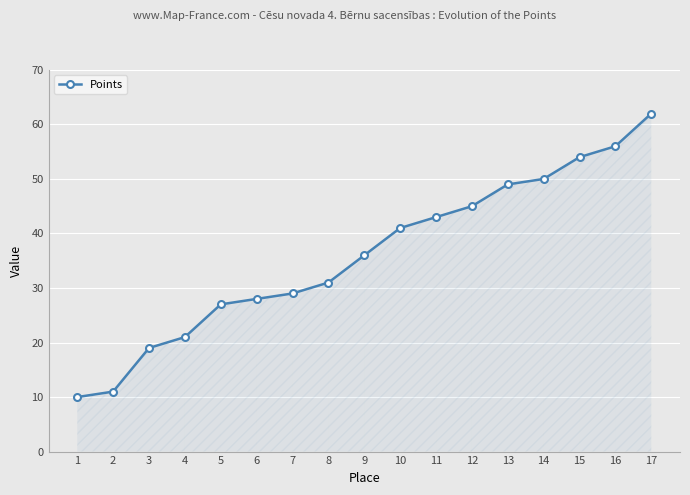

What is the difference between the second highest and second lowest values?

45